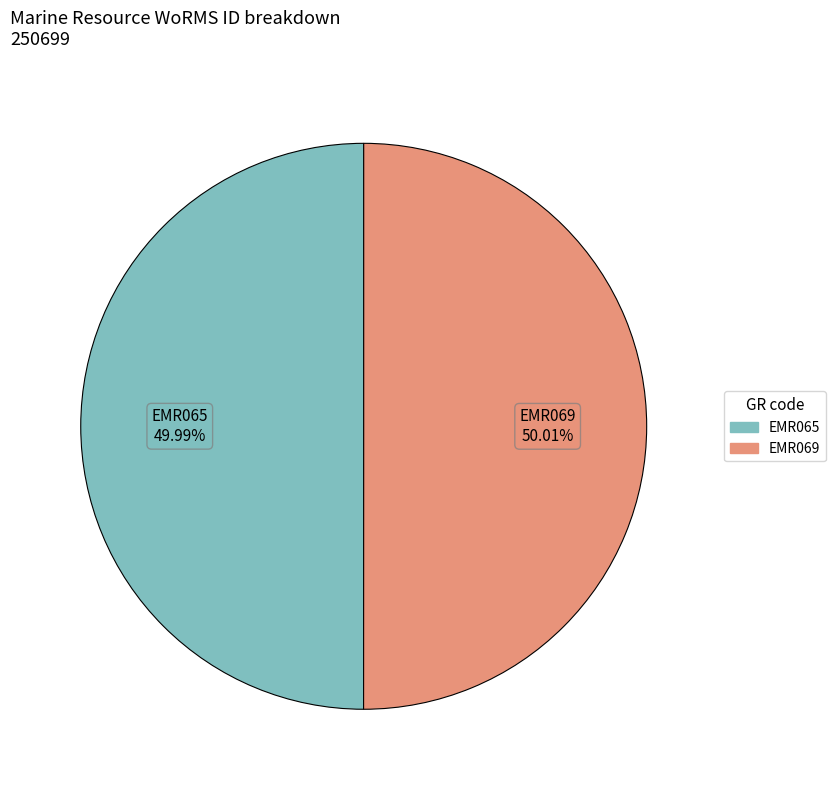

The EMR069 slice represents 42% of the pie. True or false?

False